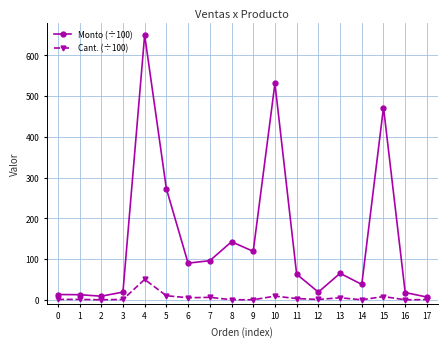

At which category is the sum across all series the highest?

4